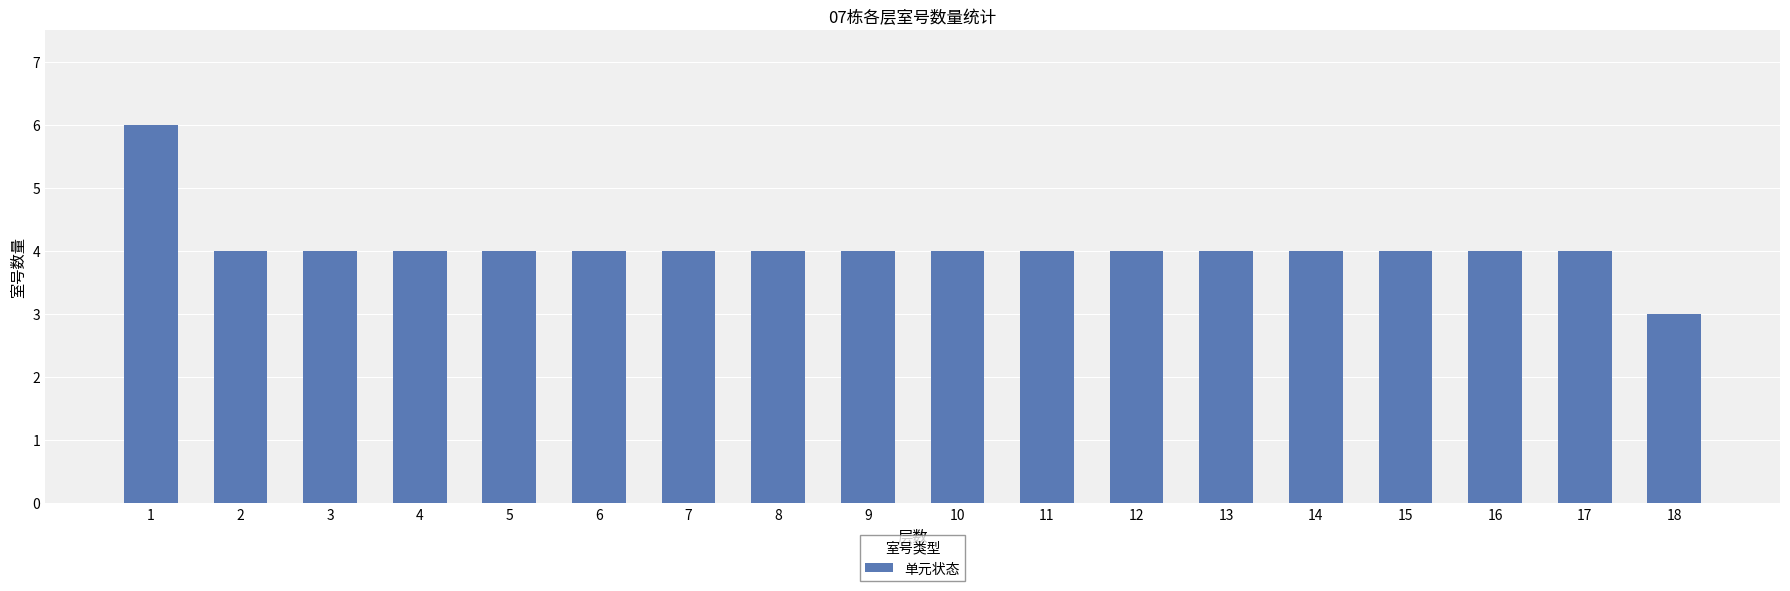

Reading left to right, extract all data points from this chart.

6	4	4	4	4	4	4	4	4	4	4	4	4	4	4	4	4	3